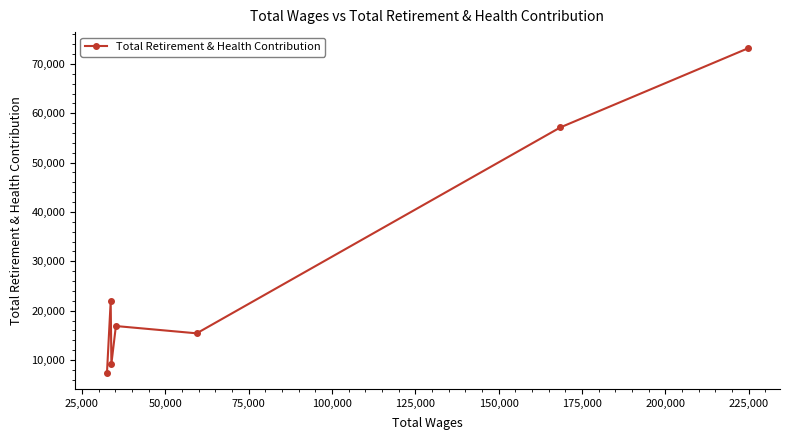

What is the maximum value shown in the chart?

73157